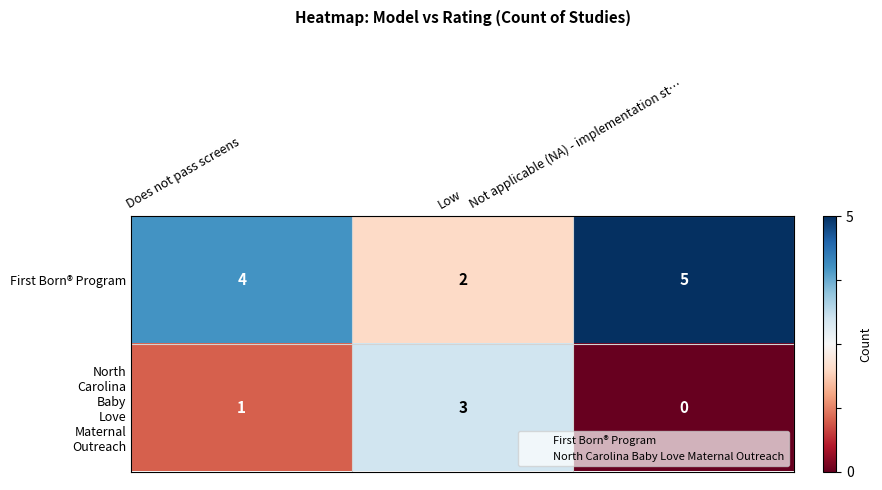

What is the average value of the First Born® Program series?

4